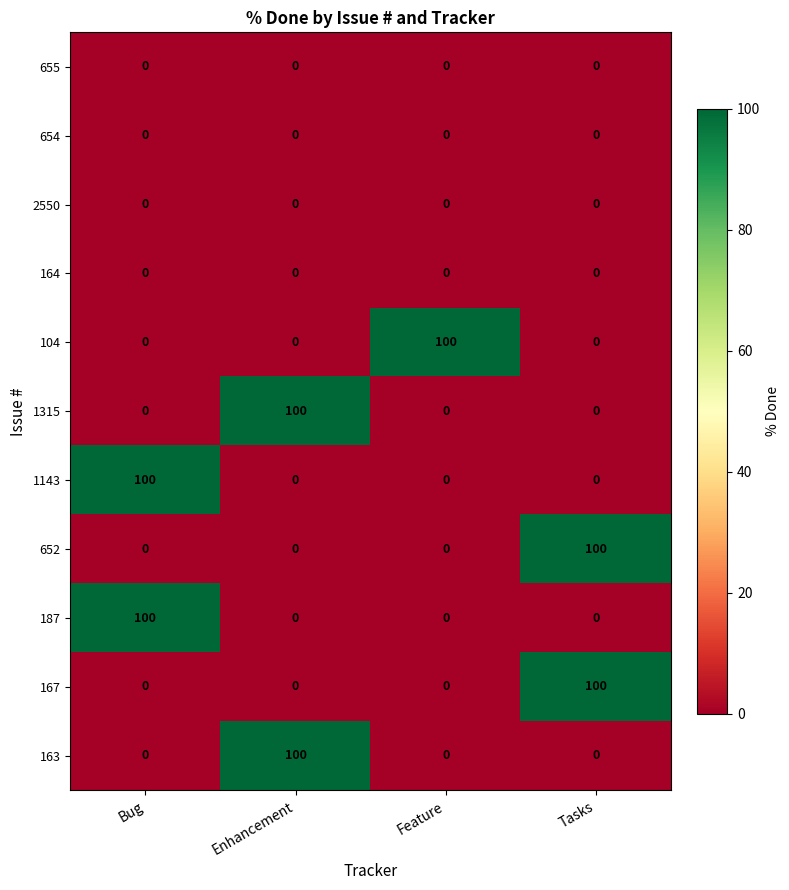

At how many categories does at least one series exceed 79?

4